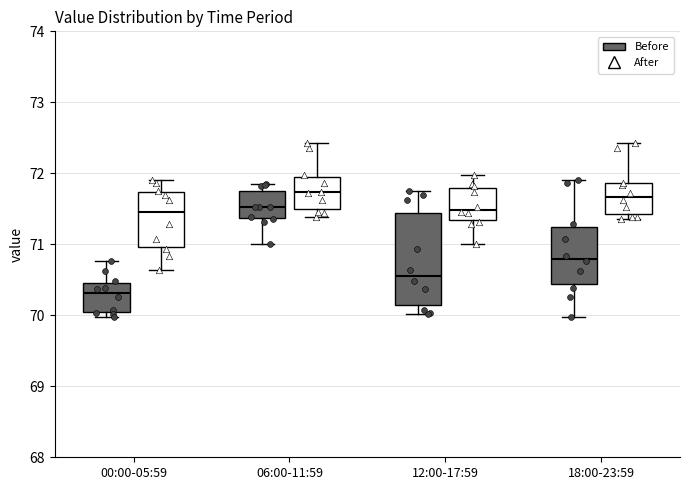

Which box is the tallest, from its lower edge to its upper edge?

12:00-17:59 (Before)